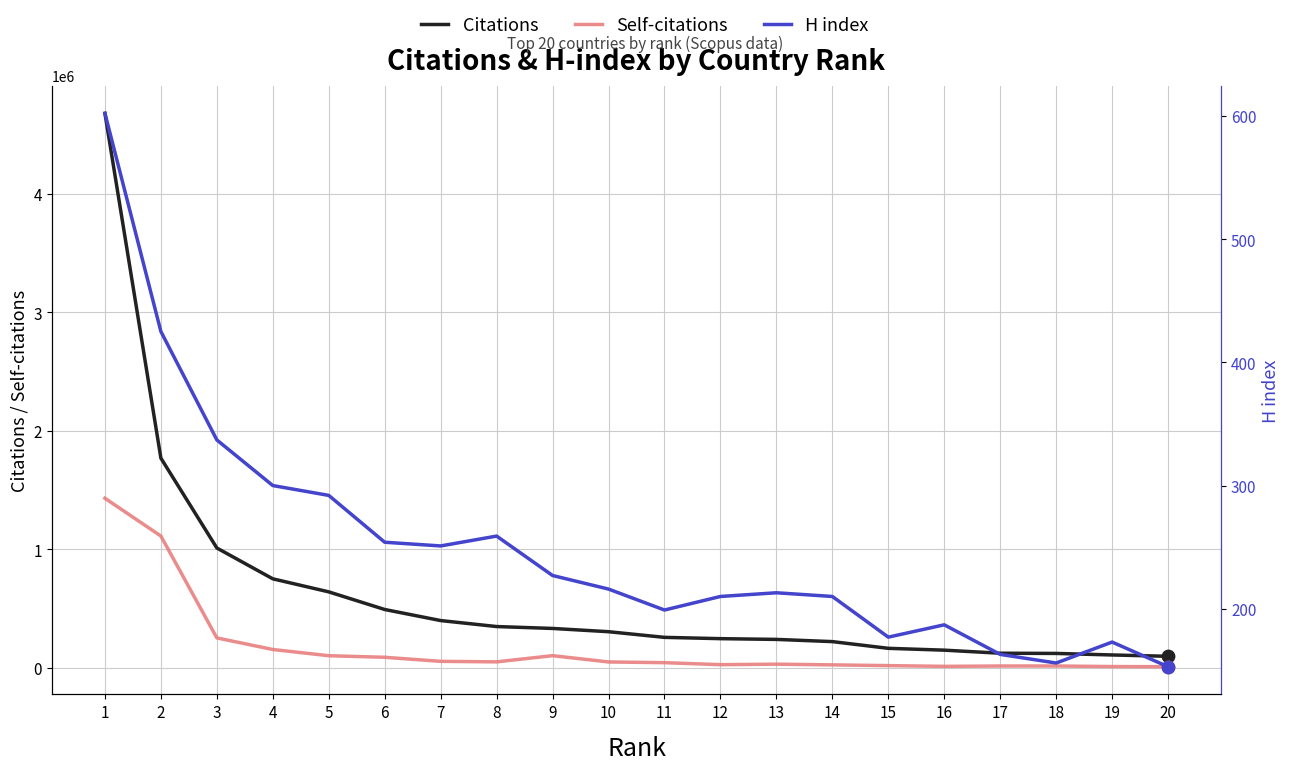

What are all the series names shown in the legend?

Citations, Self-citations, H index